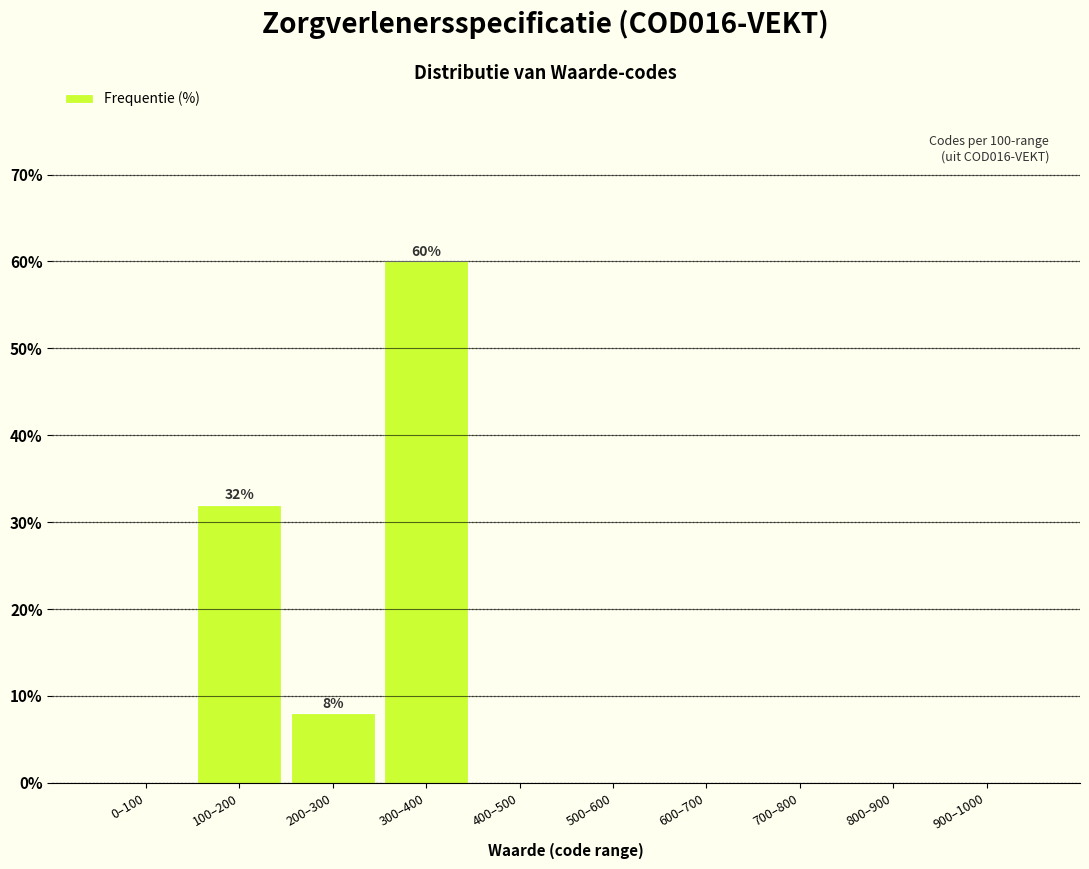

Reading left to right, list all the values displayed in this chart.

0–100=0	100–200=32	200–300=8	300–400=60	400–500=0	500–600=0	600–700=0	700–800=0	800–900=0	900–1000=0